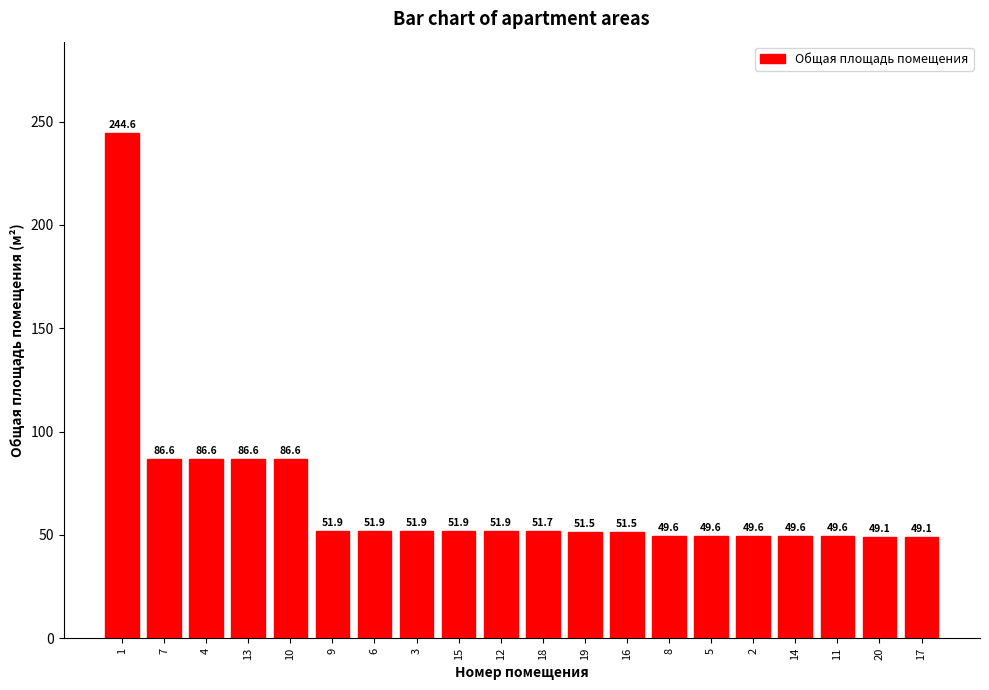

What is the smallest value displayed?

49.1